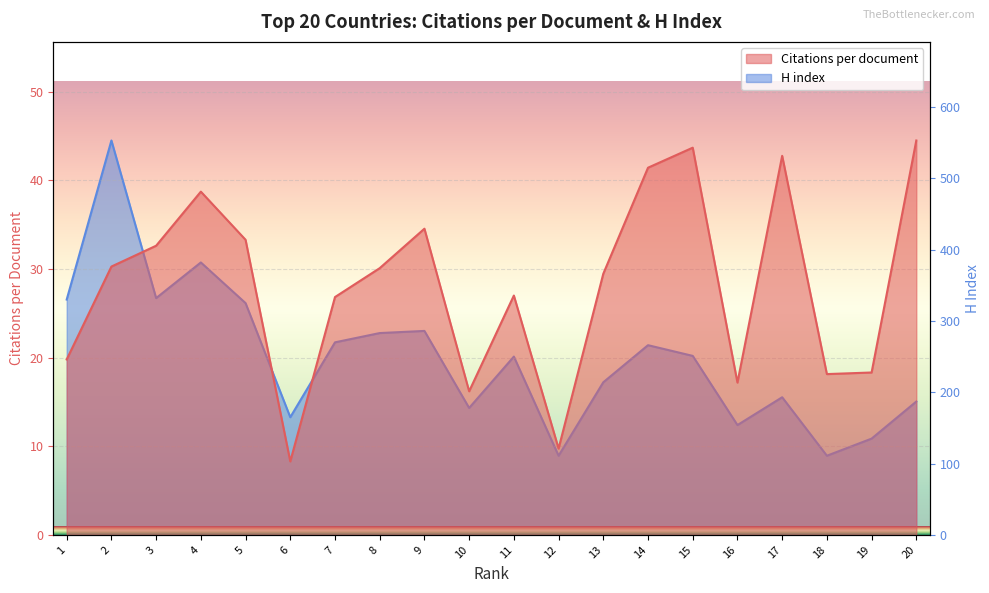

What are all the series names shown in the legend?

Citations per document, H index